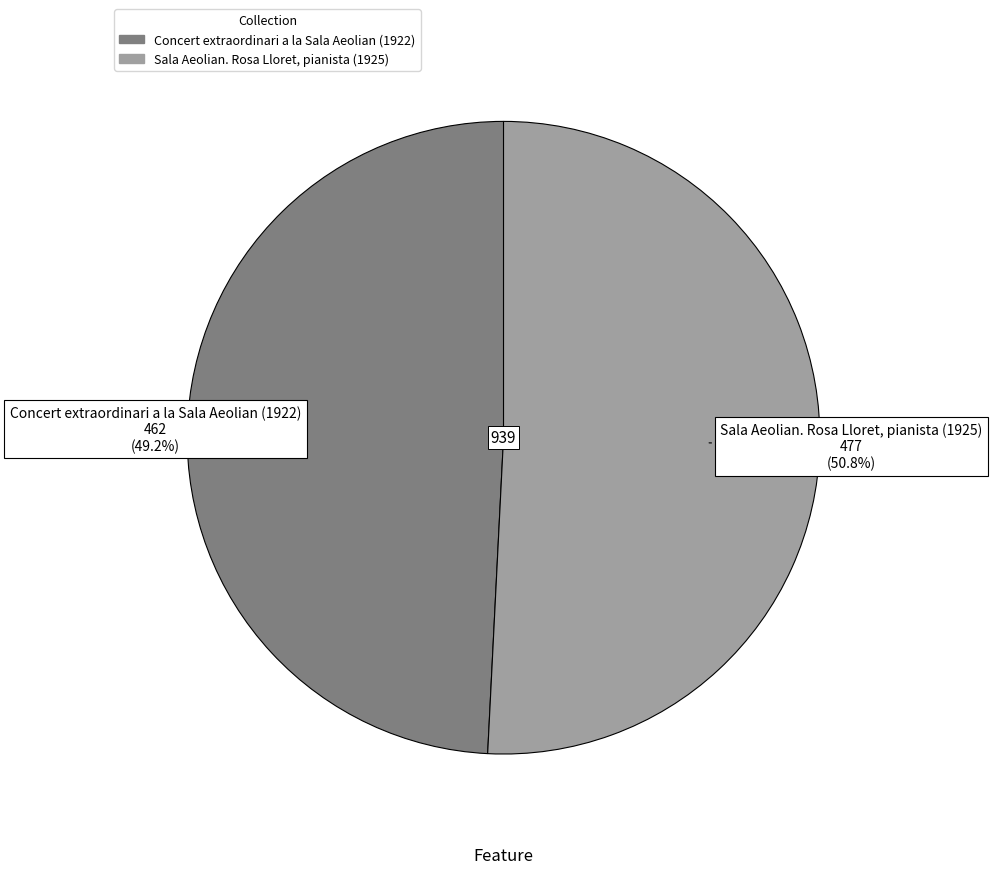

To the nearest percent, what percentage of the pie is Concert extraordinari a la Sala Aeolian (1922)?

49%